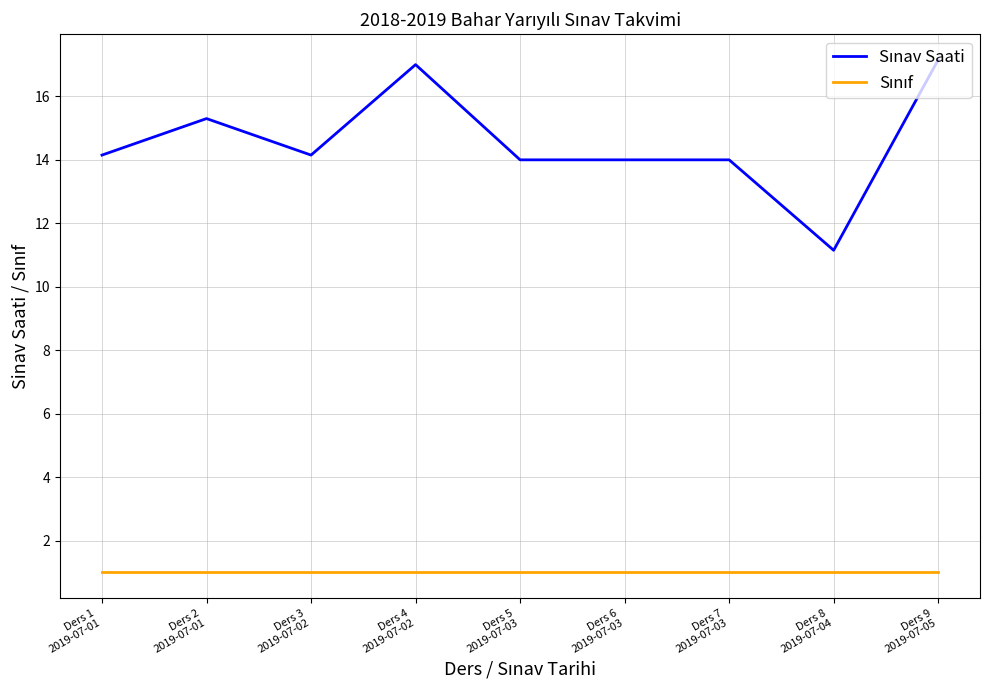

What is the minimum value shown in the chart?

1.0